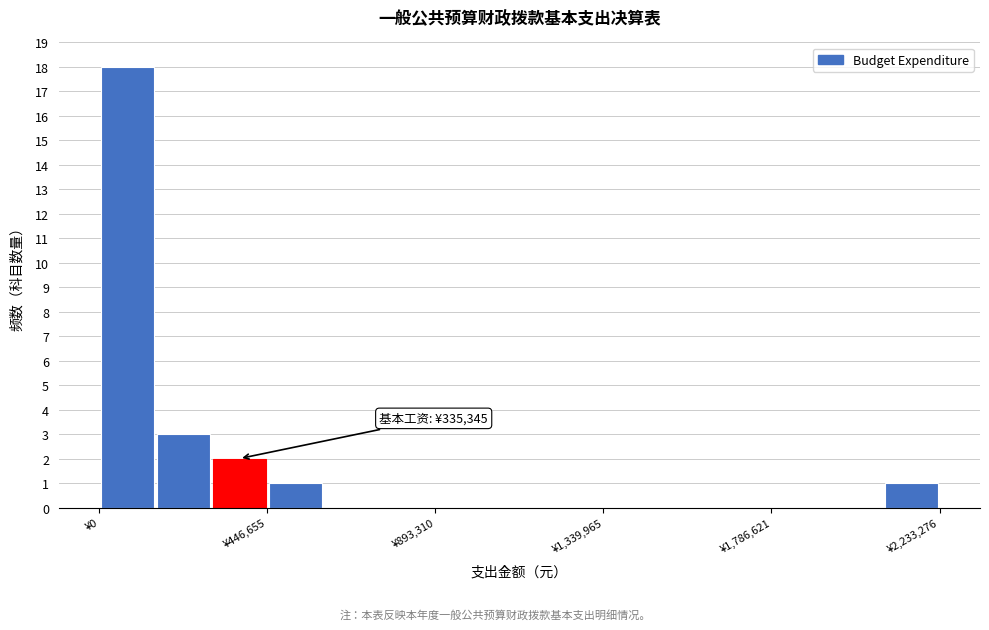

Around what value on the x-axis is the tallest bar? Give the approximate position of its centre, as read against the axis.

50000